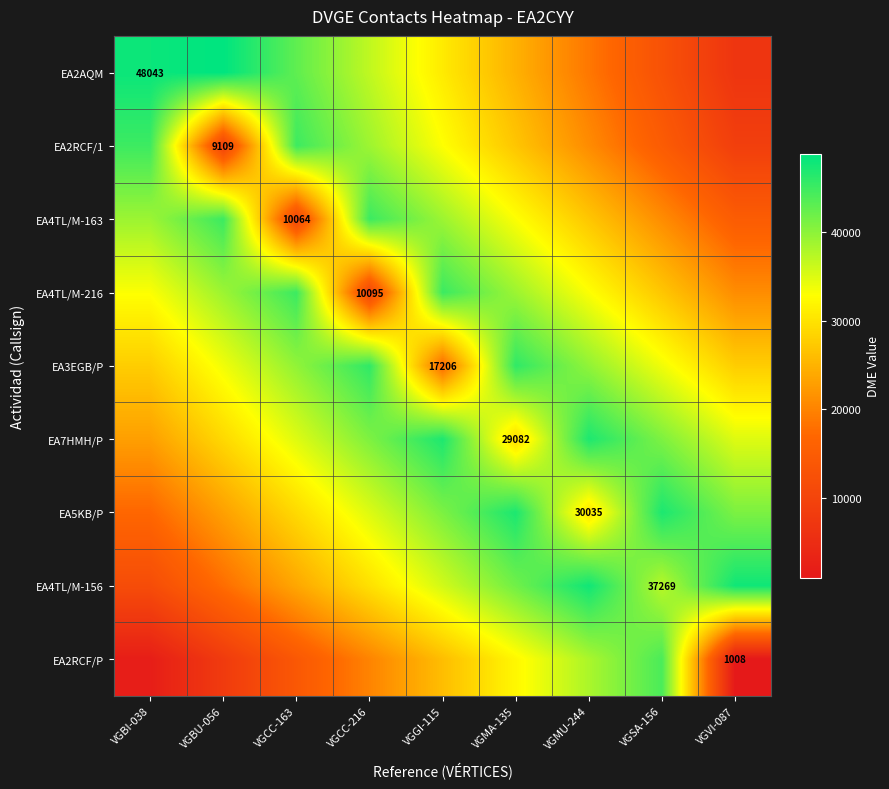

What is the spread (max minus min) of values at VGBI-038?

45942.2